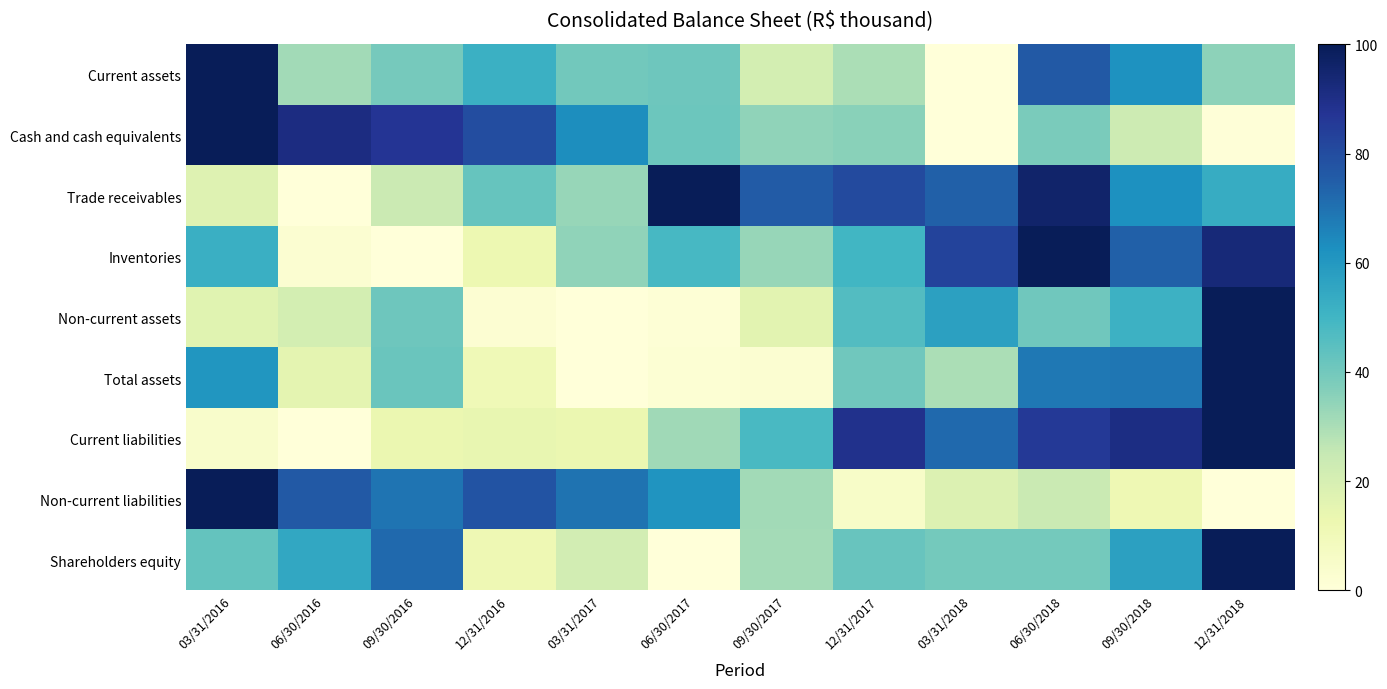

Which category has the lowest value across all series?

03/31/2018